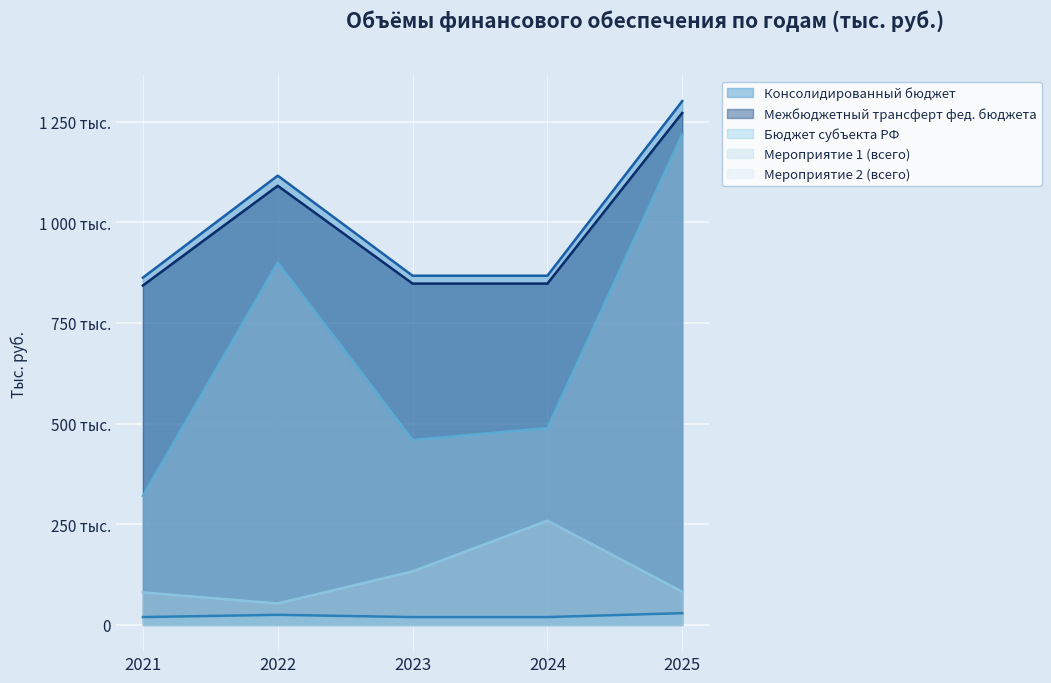

Where is the first local maximum for Мероприятие 2 (всего)?

2024